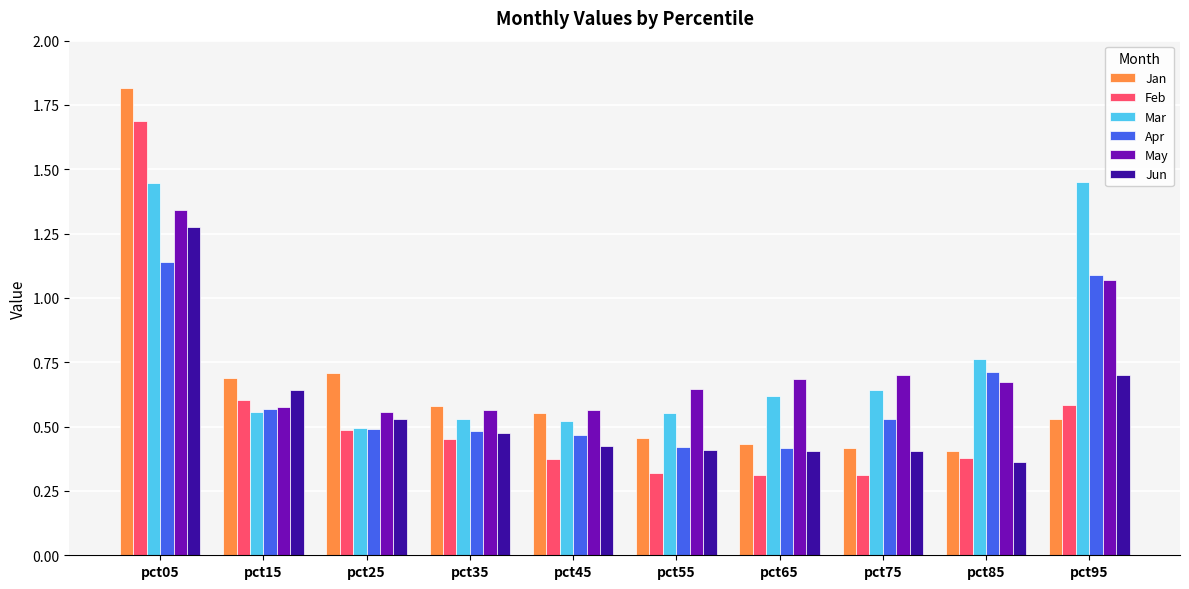

List the series in order of their peak value, lowest first.

Apr, Jun, May, Mar, Feb, Jan